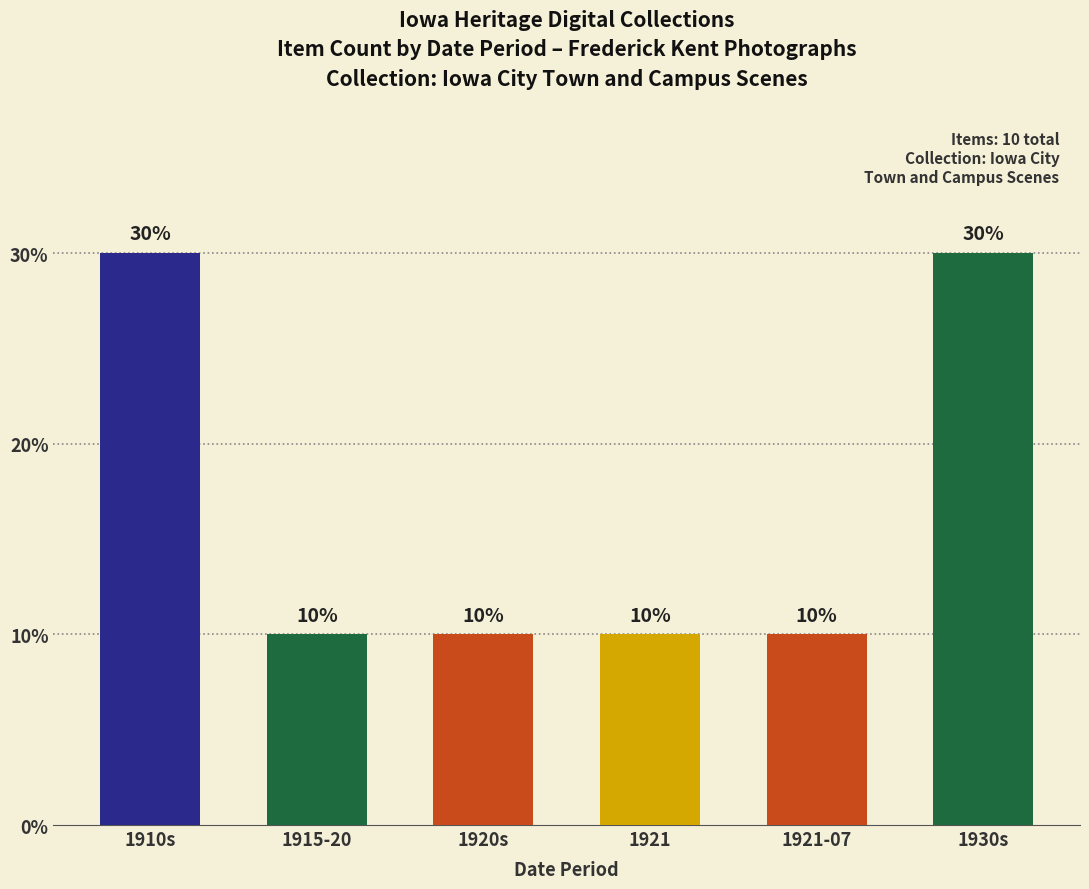

Are the bars horizontal?

No